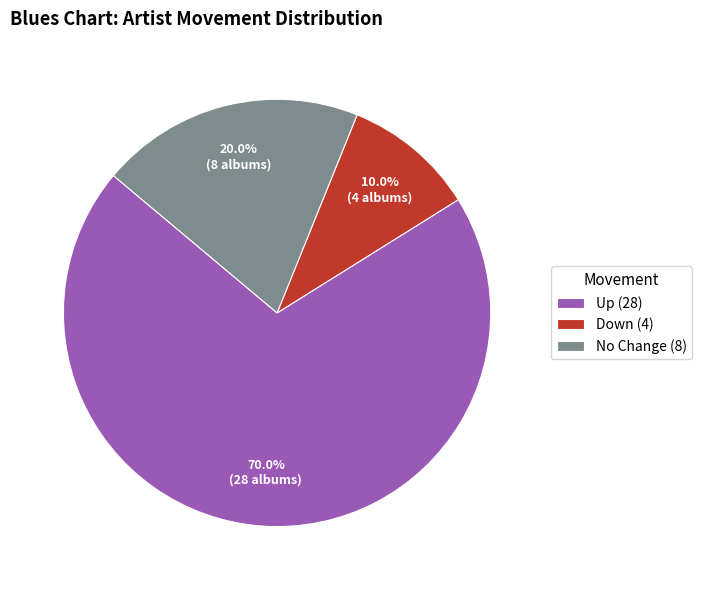

Rank the categories by value from highest to lowest.

Up (28), No Change (8), Down (4)